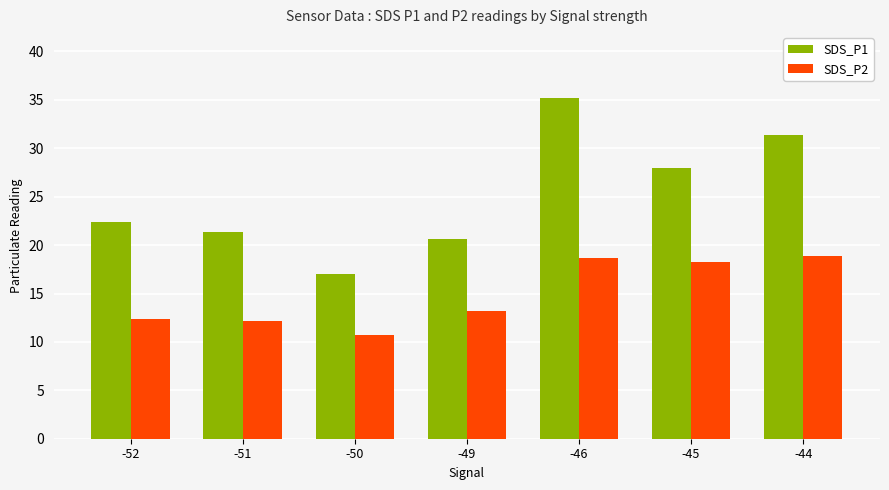

Between -49 and -46, which series saw the biggest shift?

SDS_P1